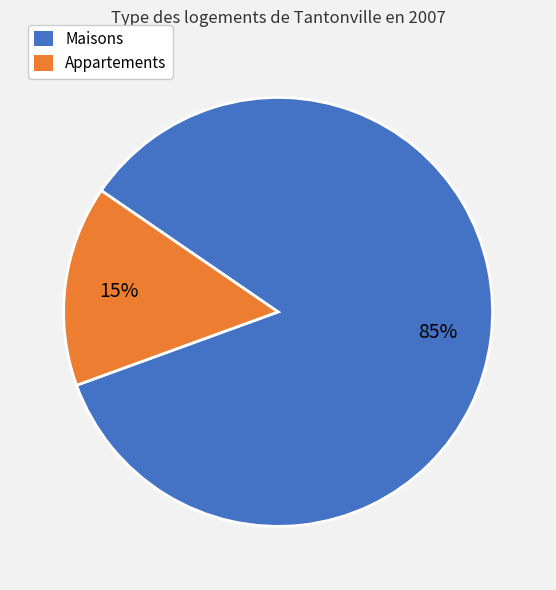

Is there any slice that represents more than half of the pie?

Yes